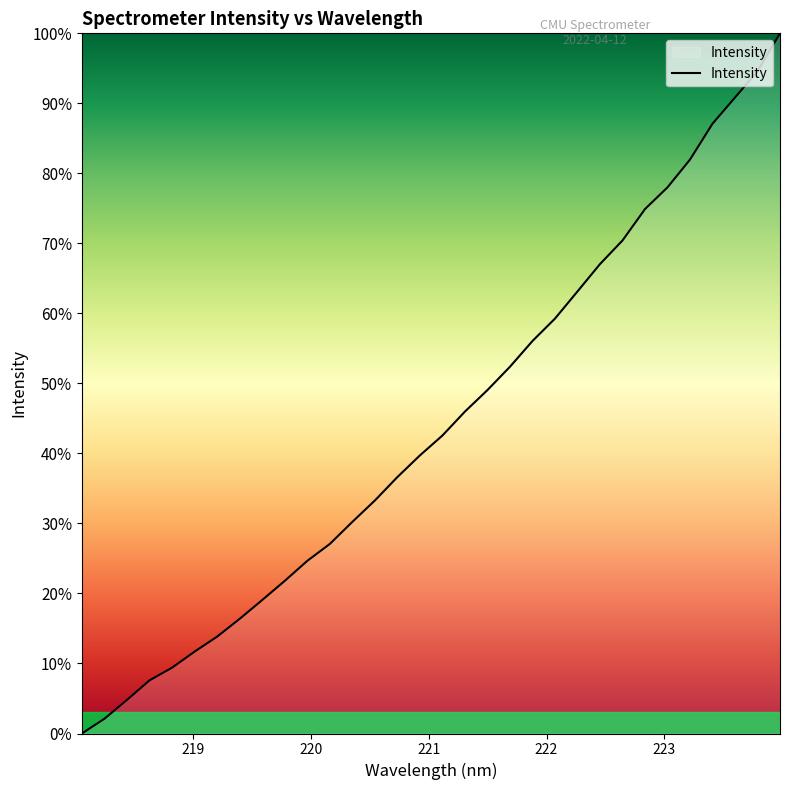

What is the difference between the maximum and minimum values?

100.0